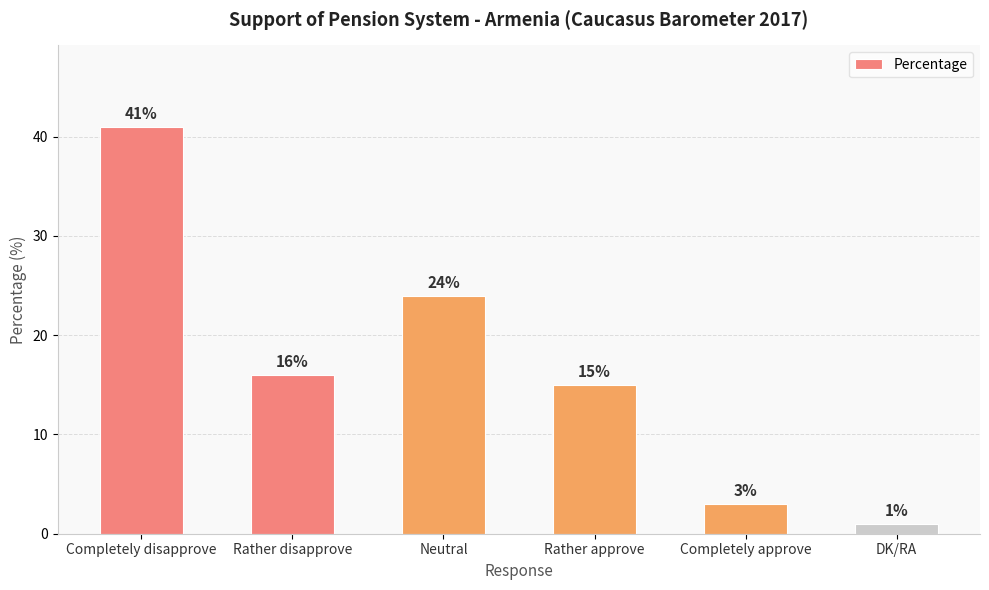

What is the value of the 3rd bar from the left?

24